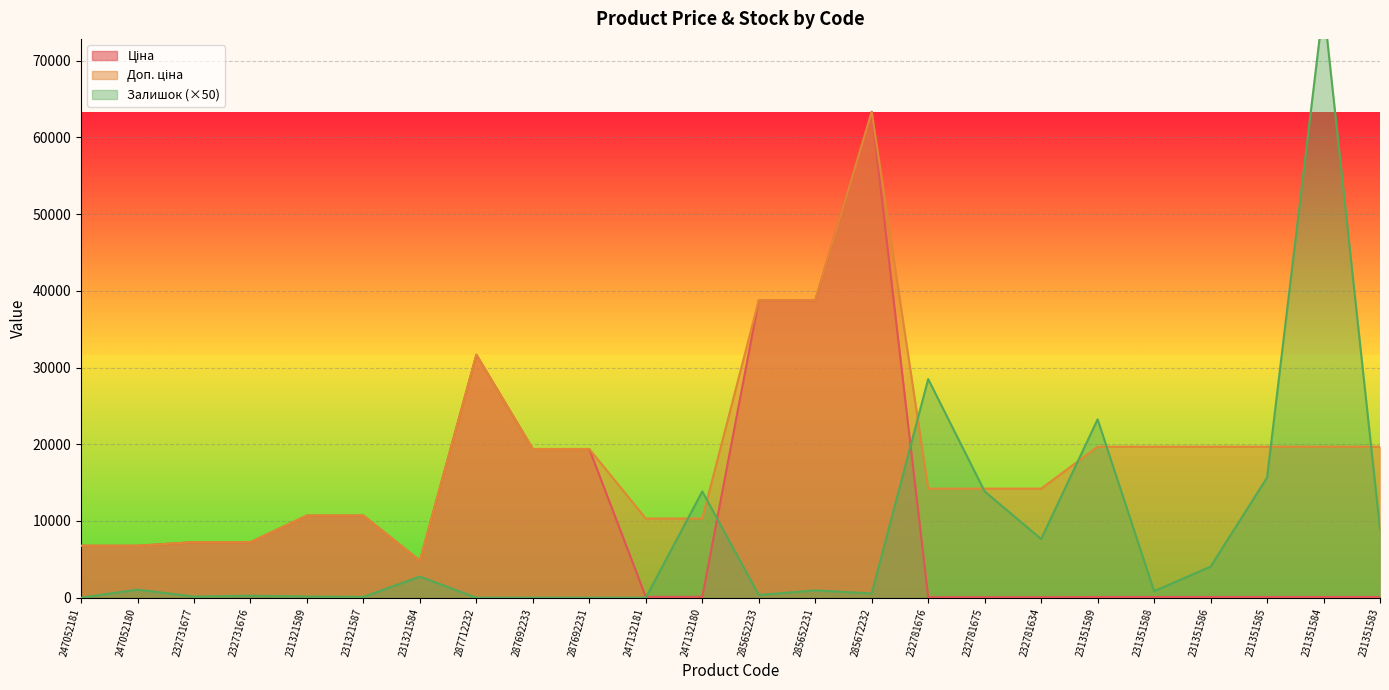

At which category does Залишок reach its first local peak?

247052180